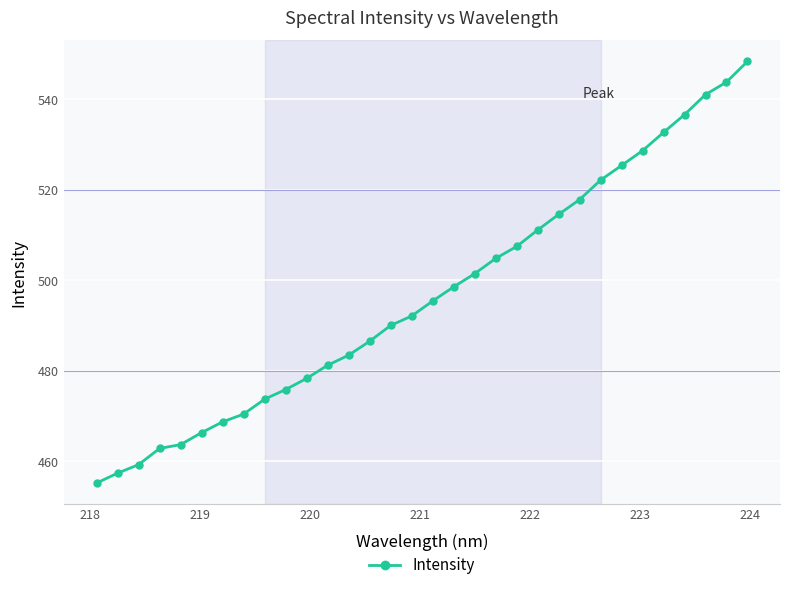

What is the value of the 20th point from the left?

504.8